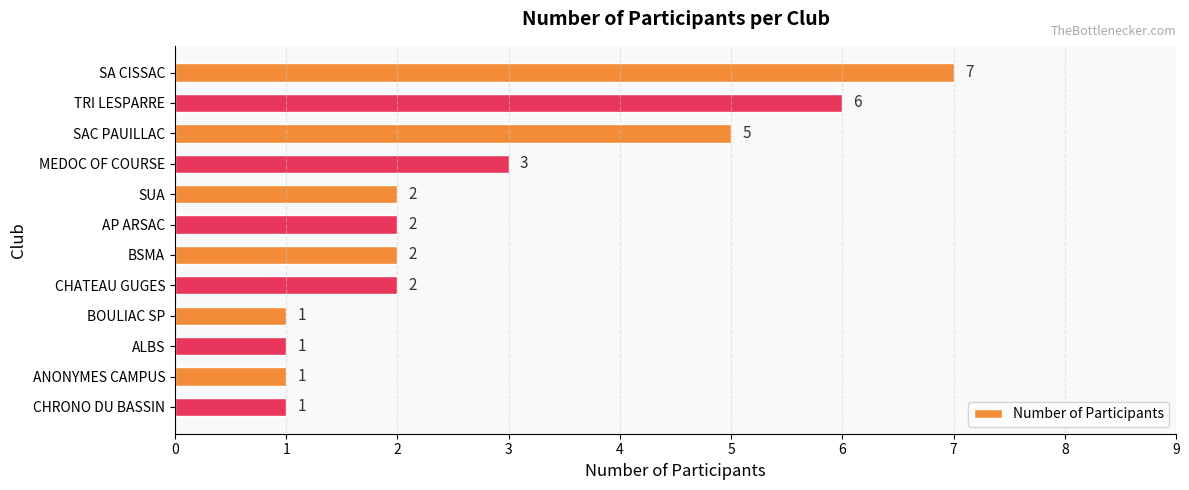

The chart shows a value of 2 at BOULIAC SP. True or false?

False